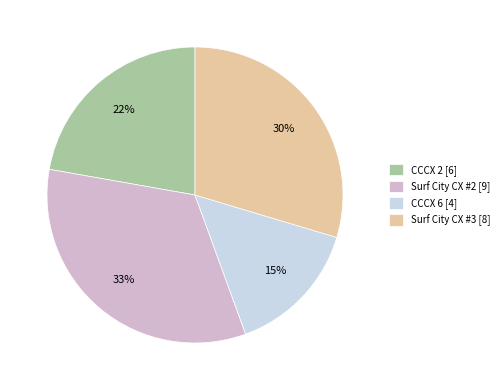

Which slice is the smallest?

CCCX 6